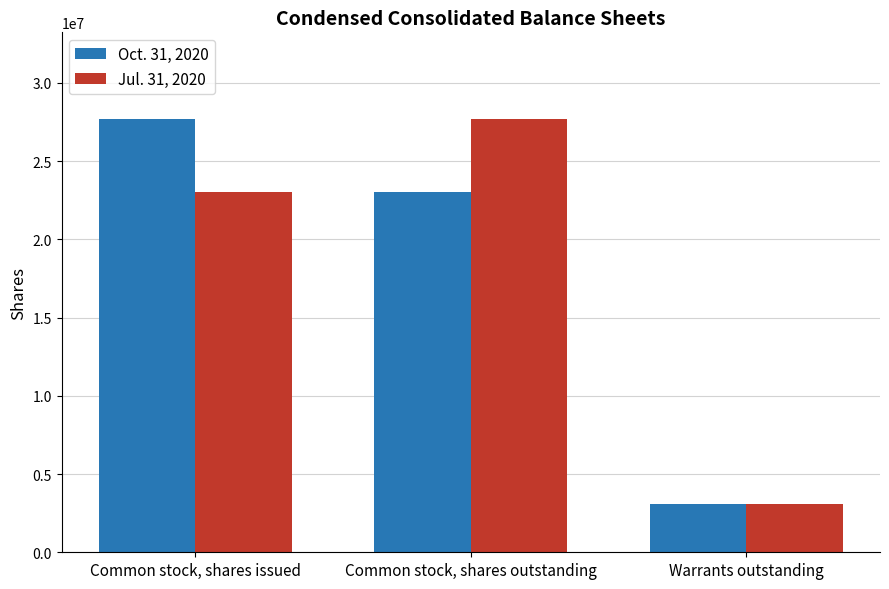

What is the total value across all series at Common stock, shares issued?

50749078